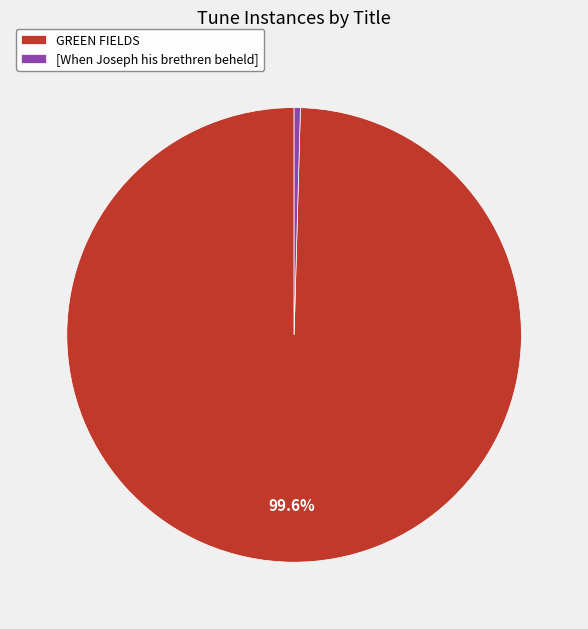

What is the ratio of the value at GREEN FIELDS to the value at [When Joseph his brethren beheld]?

225.0